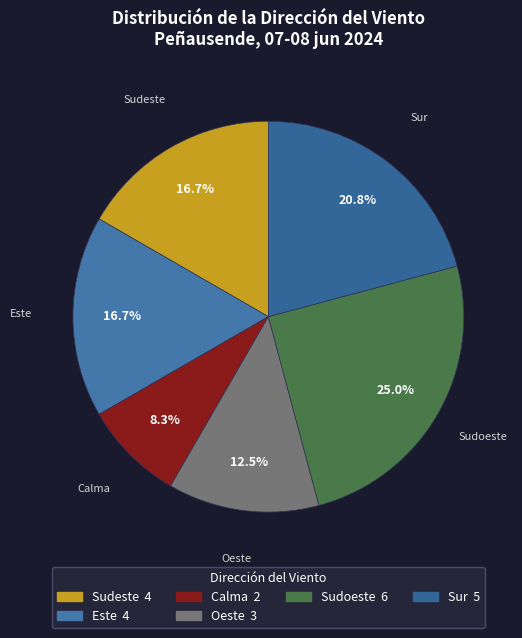

How many slices are in this pie chart?

6